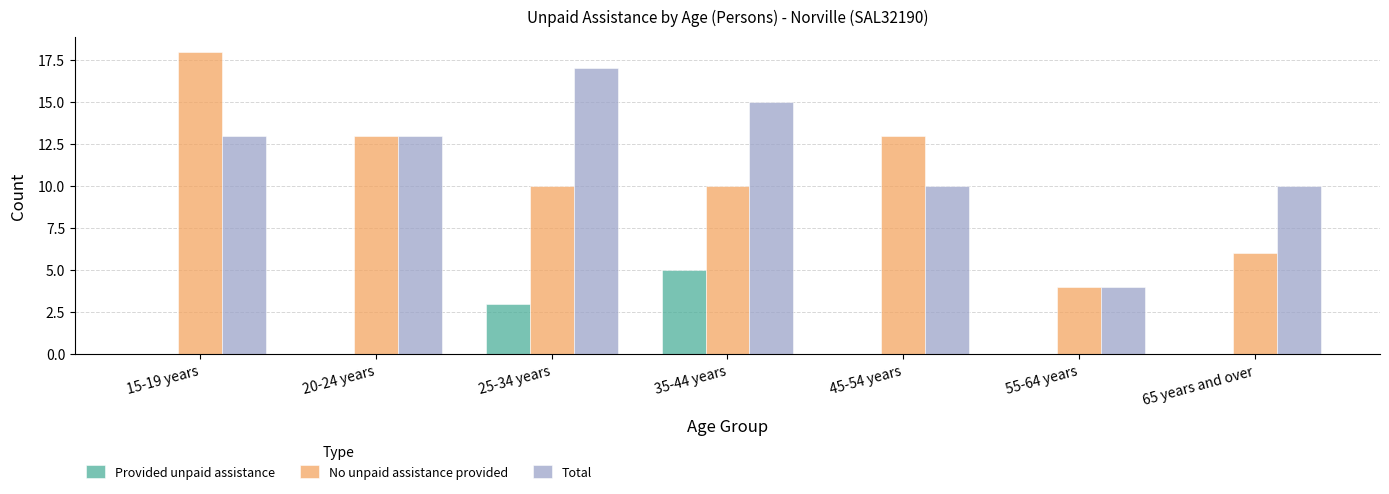

The value of No unpaid assistance provided at 55-64 years is 4. True or false?

True